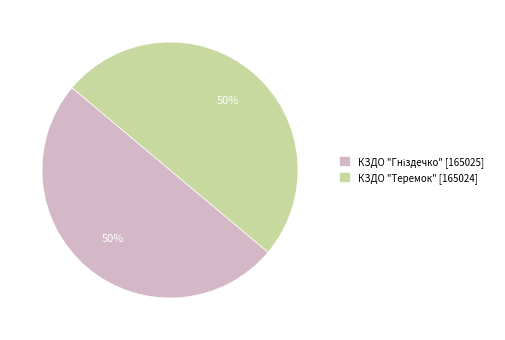

The КЗДО "Теремок" [165024] slice represents 50% of the pie. True or false?

True